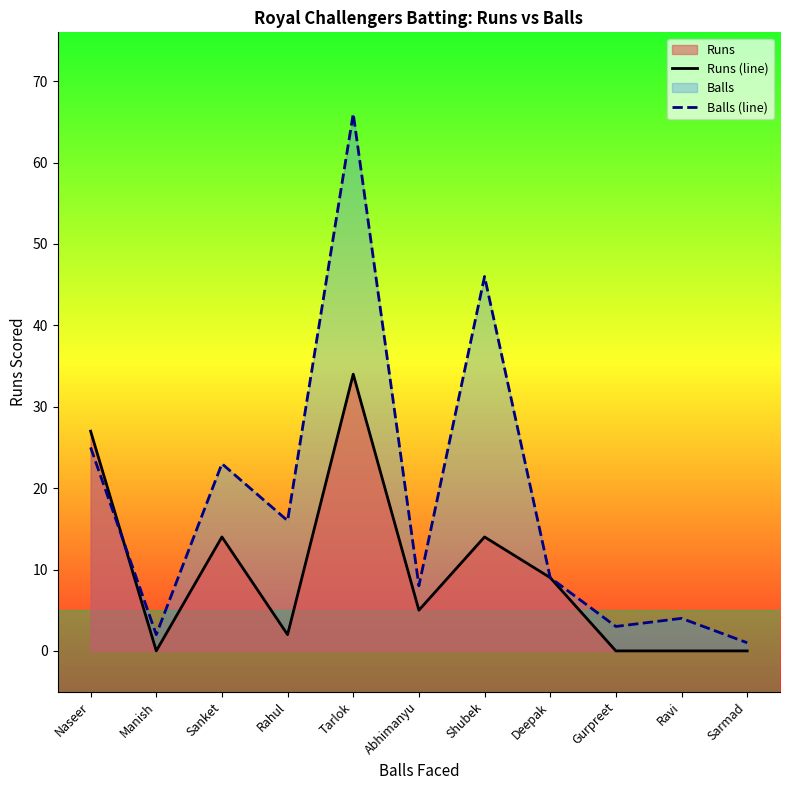

Reading left to right, what are all the values shown in this chart?

Runs (line): 27	0	14	2	34	5	14	9	0	0	0
Balls (line): 25	2	23	16	66	8	46	9	3	4	1